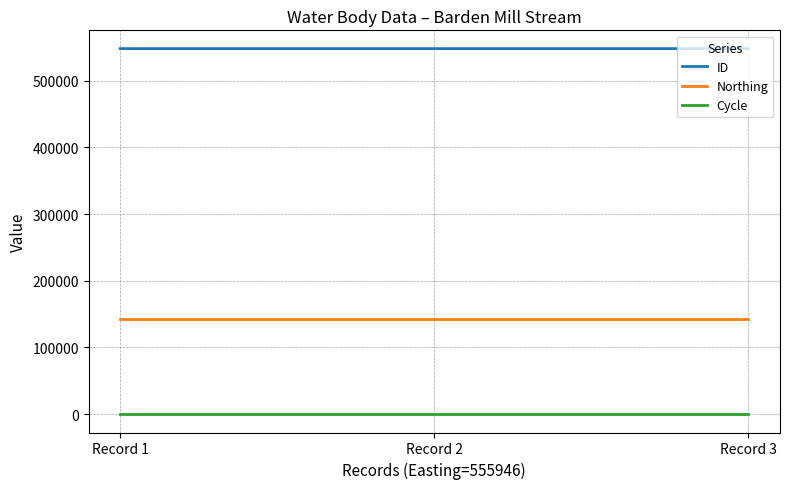

The ID series shows 736594 at Record 2. True or false?

False